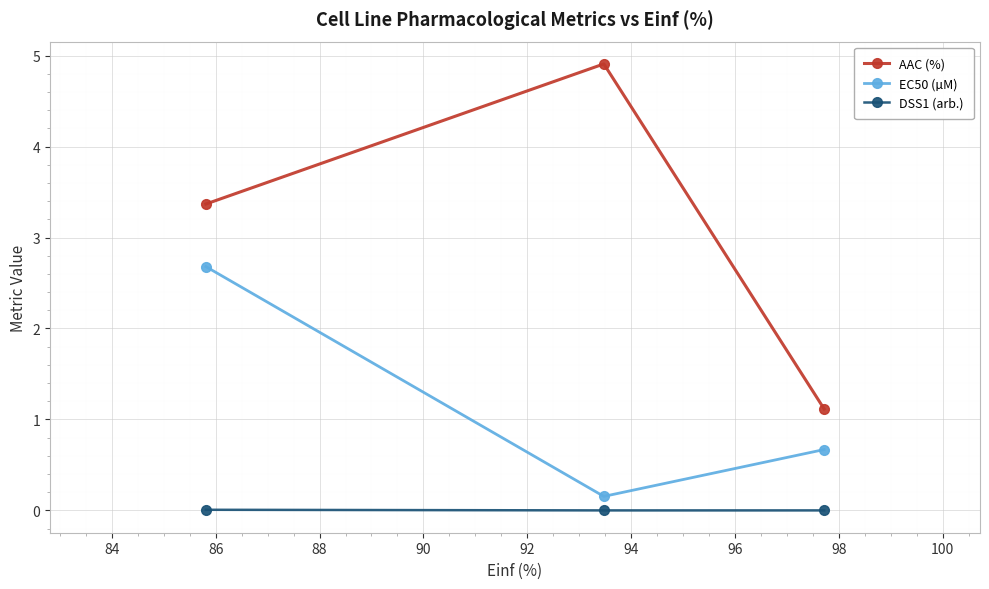

Which series has the widest spread of values?

AAC (%)